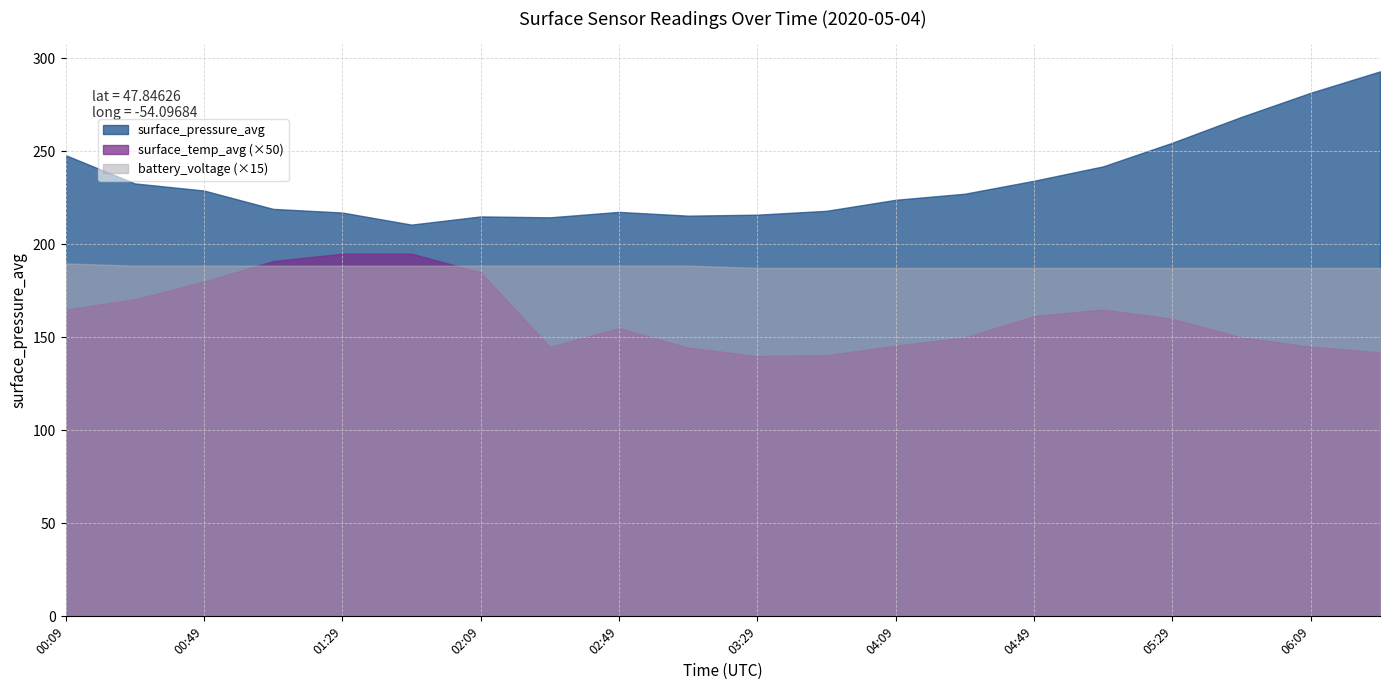

What is the label of the 15th point from the left?

04:49